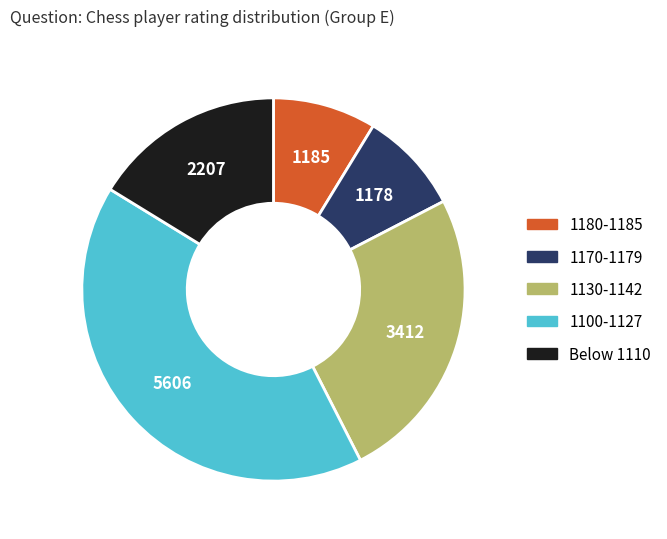

Is there a majority slice in this chart?

No